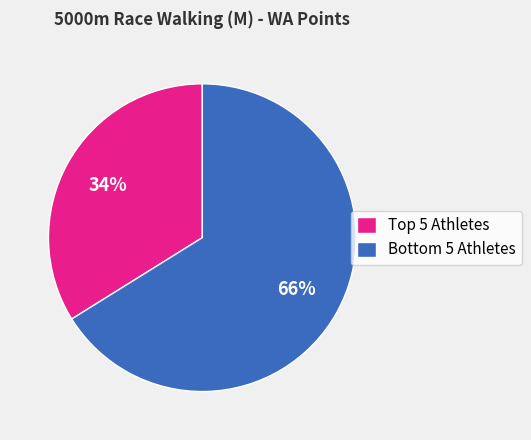

Which category has the biggest portion of the pie?

Bottom 5 Athletes